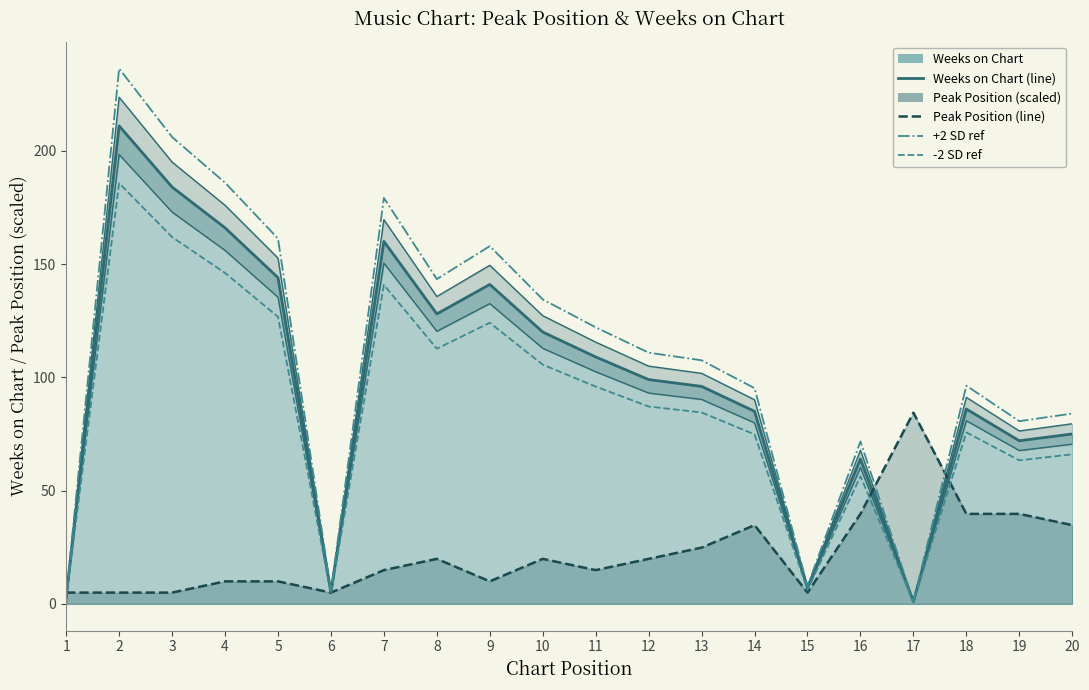

Where is Weeks on Chart (line) nearest to the value 106?

11